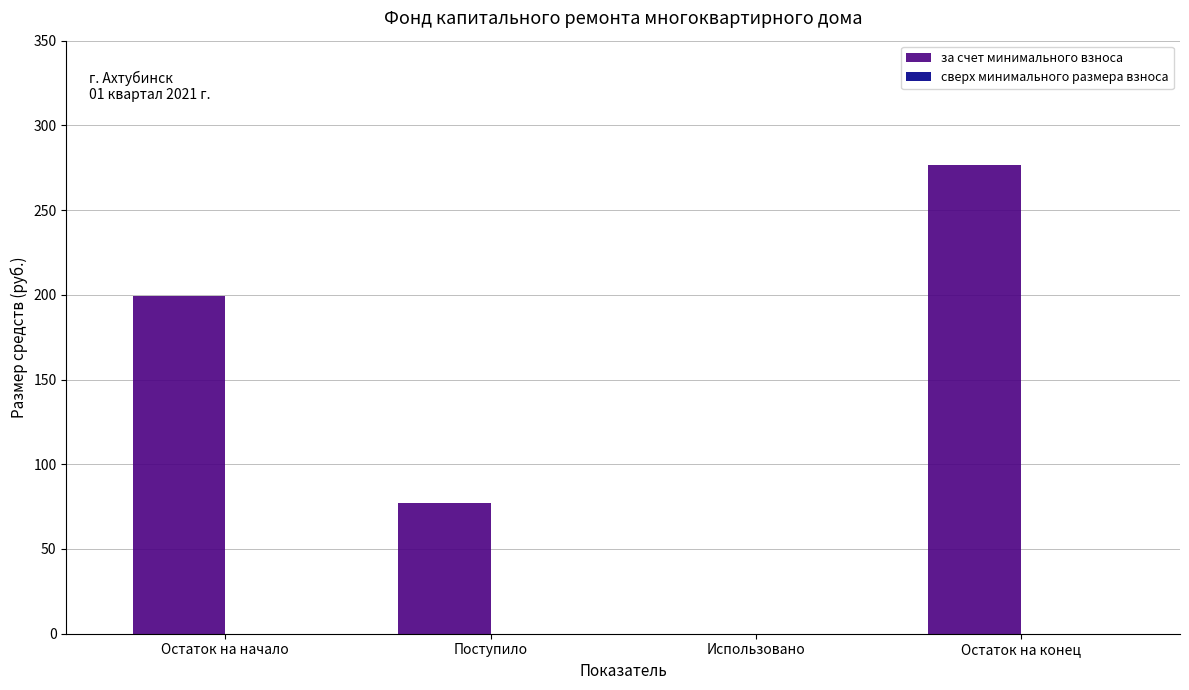

What is the sum of the values at Использовано and Остаток на начало?

199.6